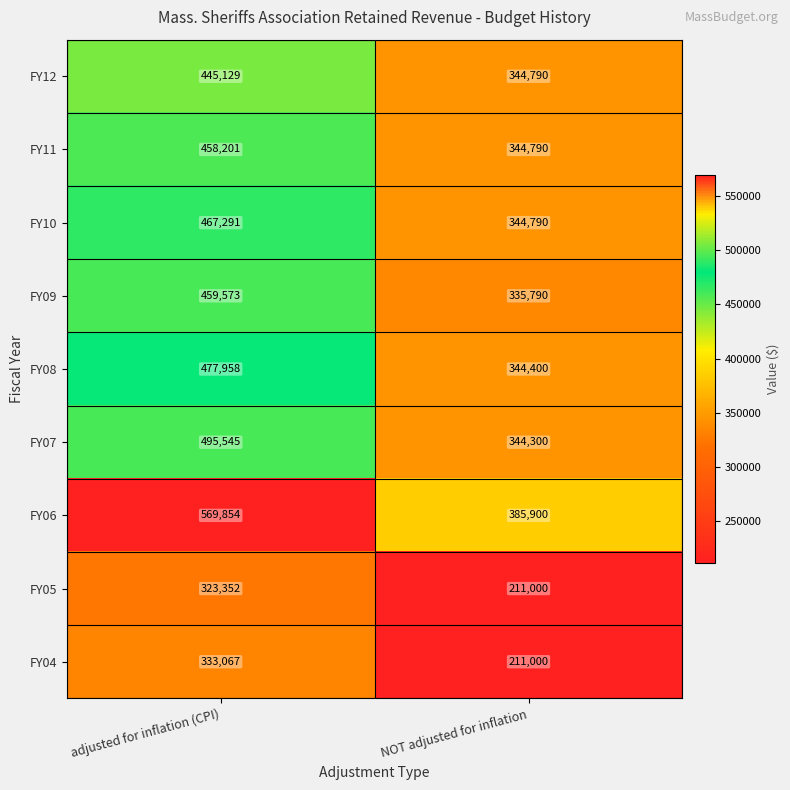

What is the sum of the FY11 values at NOT adjusted for inflation and adjusted for inflation (CPI)?

802991